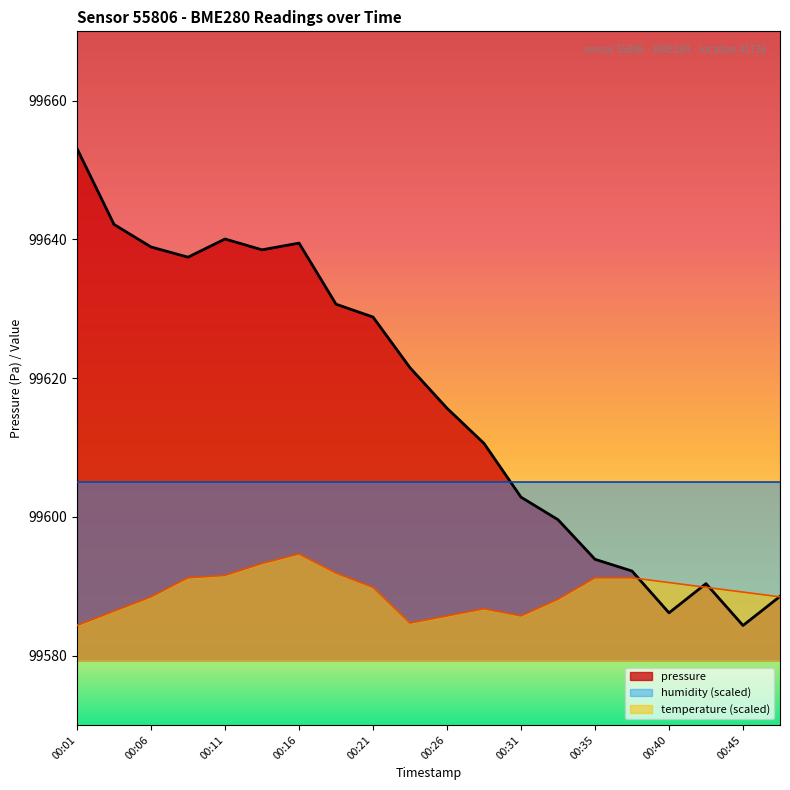

Where is temperature nearest to the value 99589?

00:45